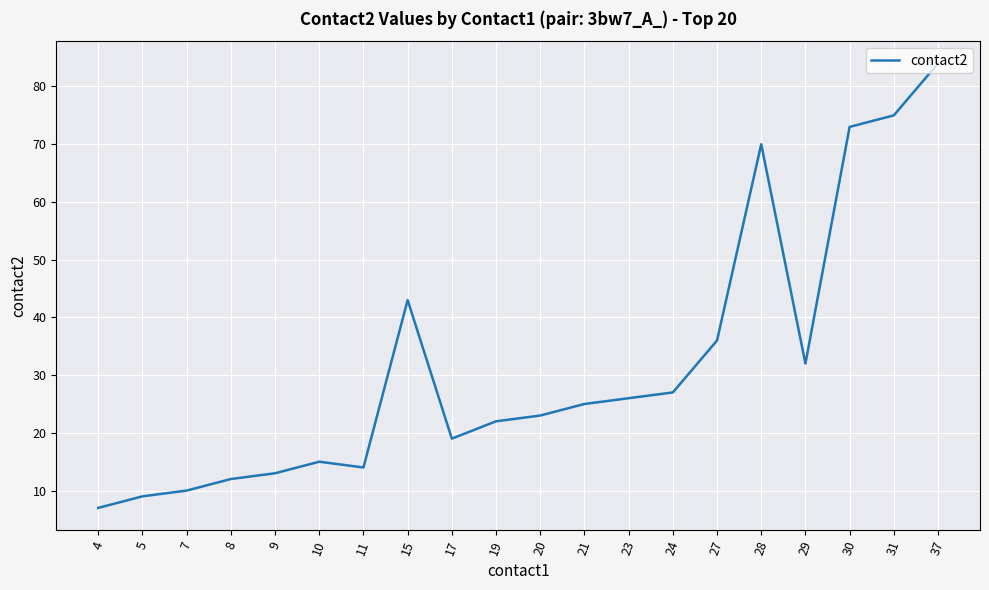

Does the chart have visible grid lines?

Yes